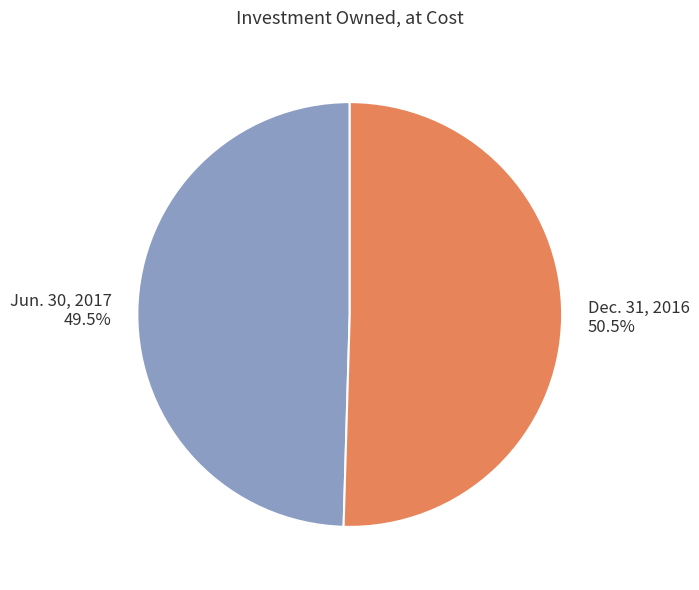

To the nearest percent, what is the difference between the largest and smallest slice percentages?

1%